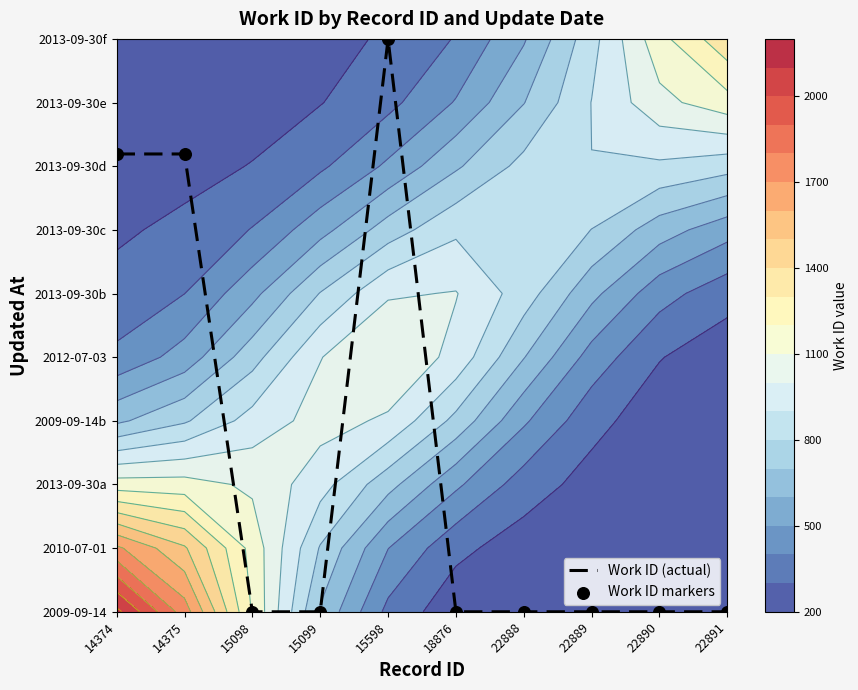

Reading right to left, extract all data points from this chart.

Work ID (actual): 0.0	0.0	0.0	0.0	0.0	9.0	0.0	0.0	7.2	7.2
Work ID markers: 0.0	0.0	0.0	0.0	0.0	9.0	0.0	0.0	7.2	7.2